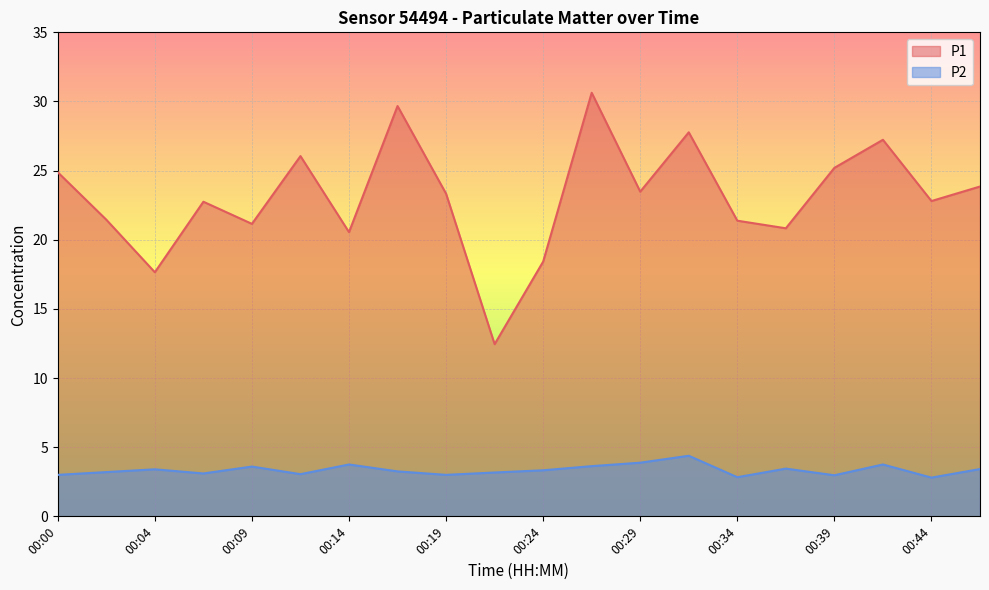

Reading left to right, extract all data points from this chart.

P1: 24.9	21.4	17.6	22.8	21.1	26.1	20.6	29.7	23.3	12.4	18.4	30.6	23.5	27.8	21.4	20.8	25.2	27.2	22.8	23.9
P2: 3.0	3.2	3.4	3.1	3.6	3.0	3.8	3.2	3.0	3.2	3.3	3.6	3.9	4.4	2.8	3.5	3.0	3.8	2.8	3.4